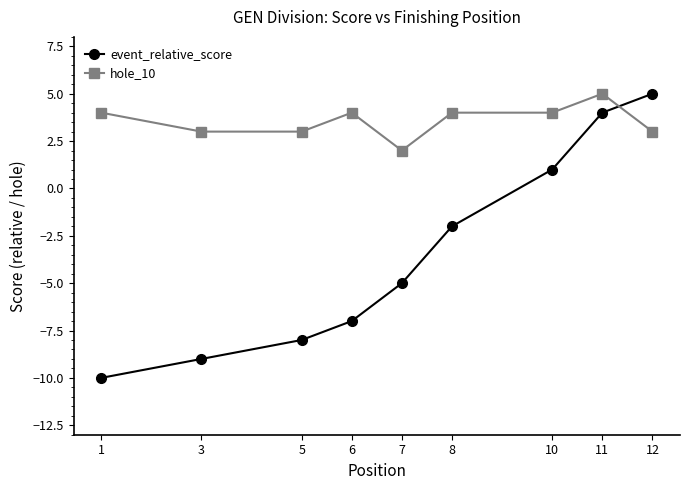

Where is the first local maximum for hole_10?

6